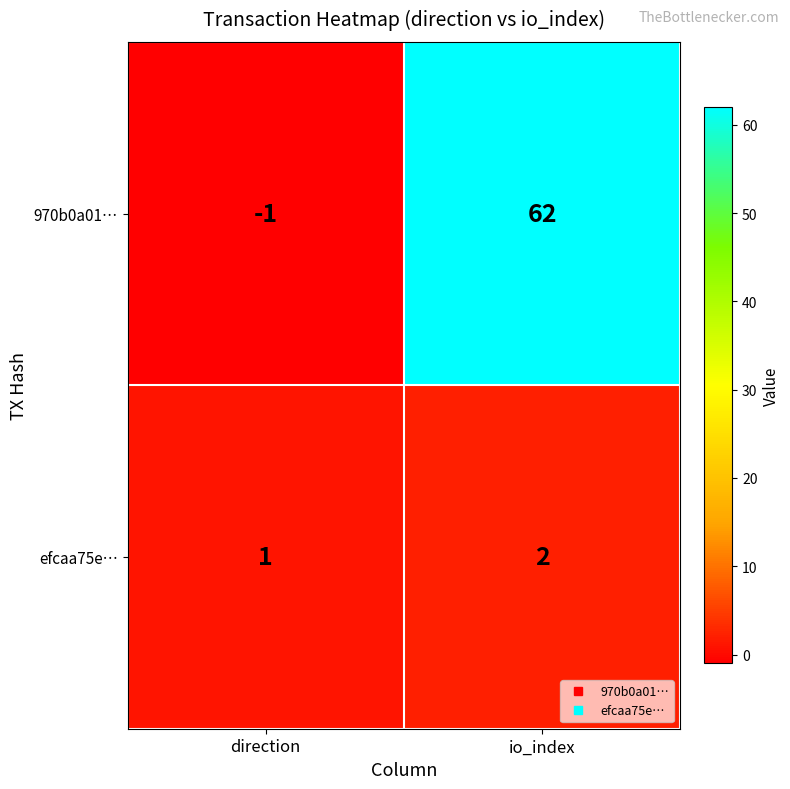

Which series changed the most between direction and io_index?

970b0a01…